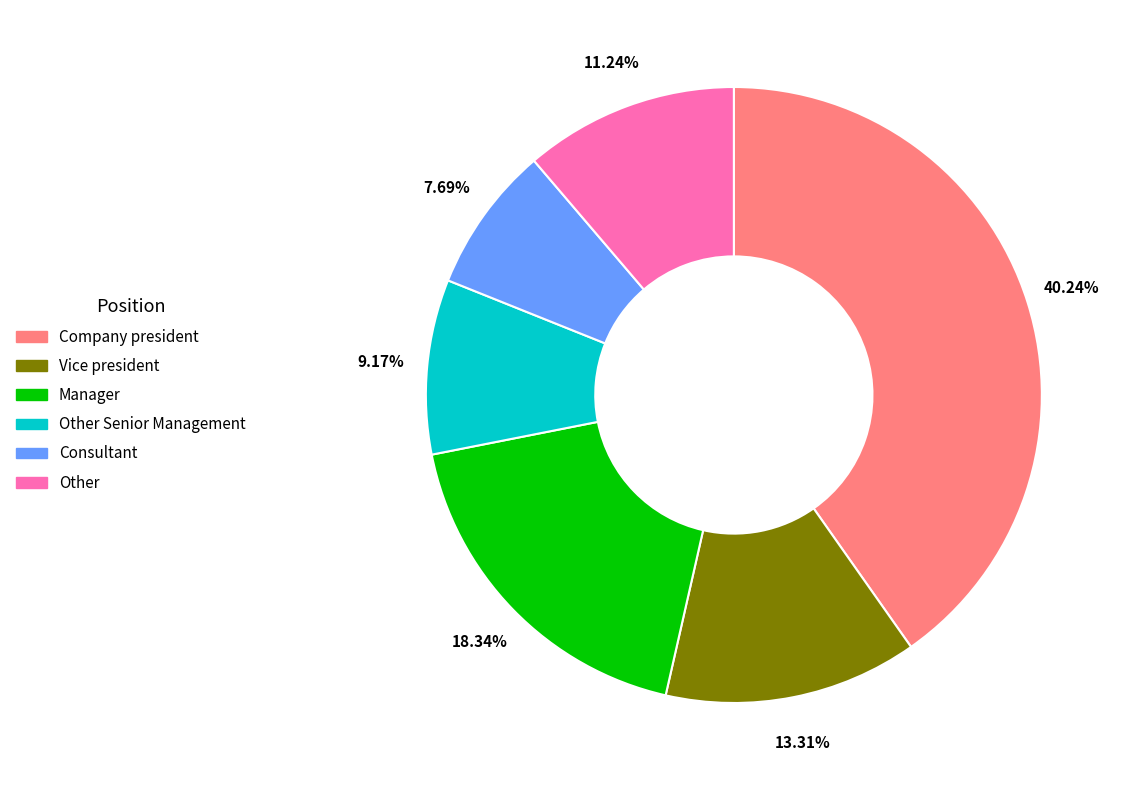

Is there a majority slice in this chart?

No